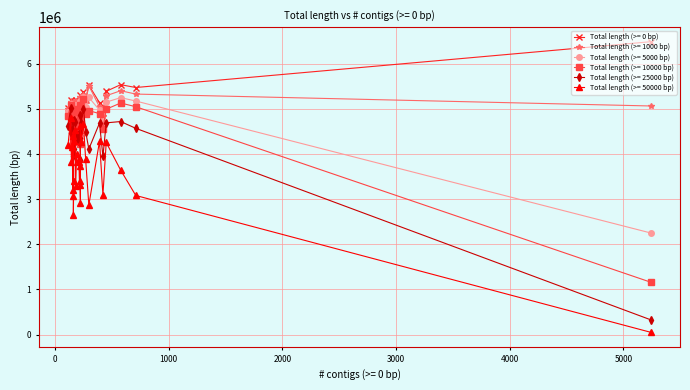

The value of Total length (>= 0 bp) at 251 is 7080897. True or false?

False